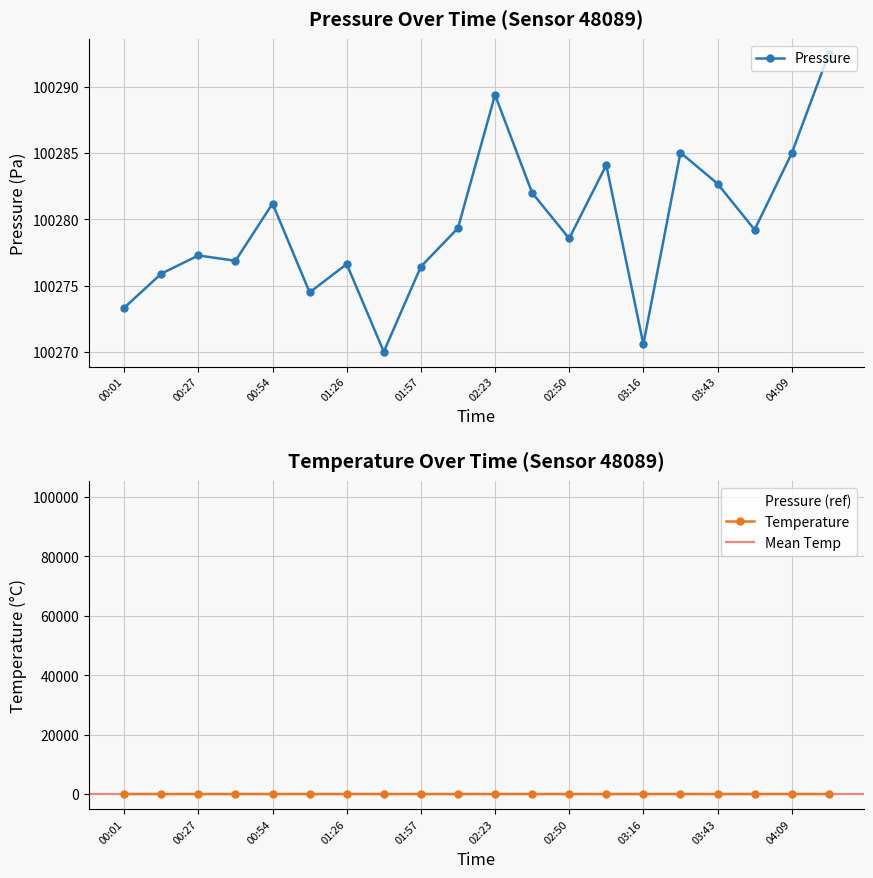

What is the spread (max minus min) of values at 03:43?

100270.2